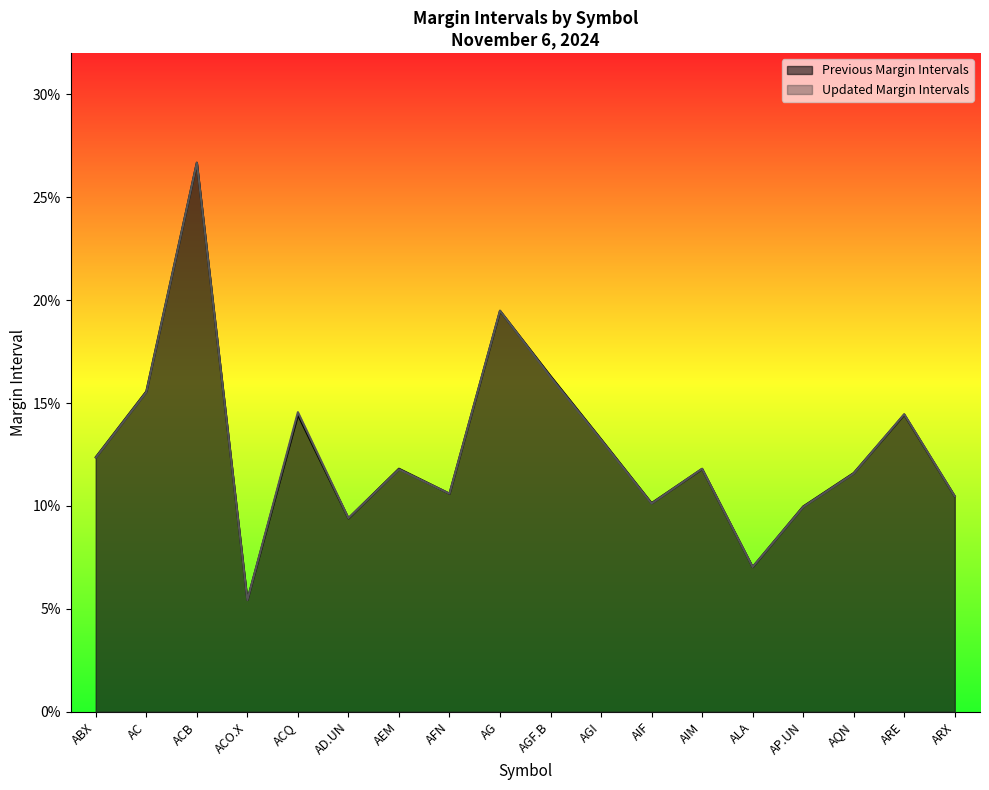

True or false: Updated Margin Intervals and Previous Margin Intervals cross at least once.

True